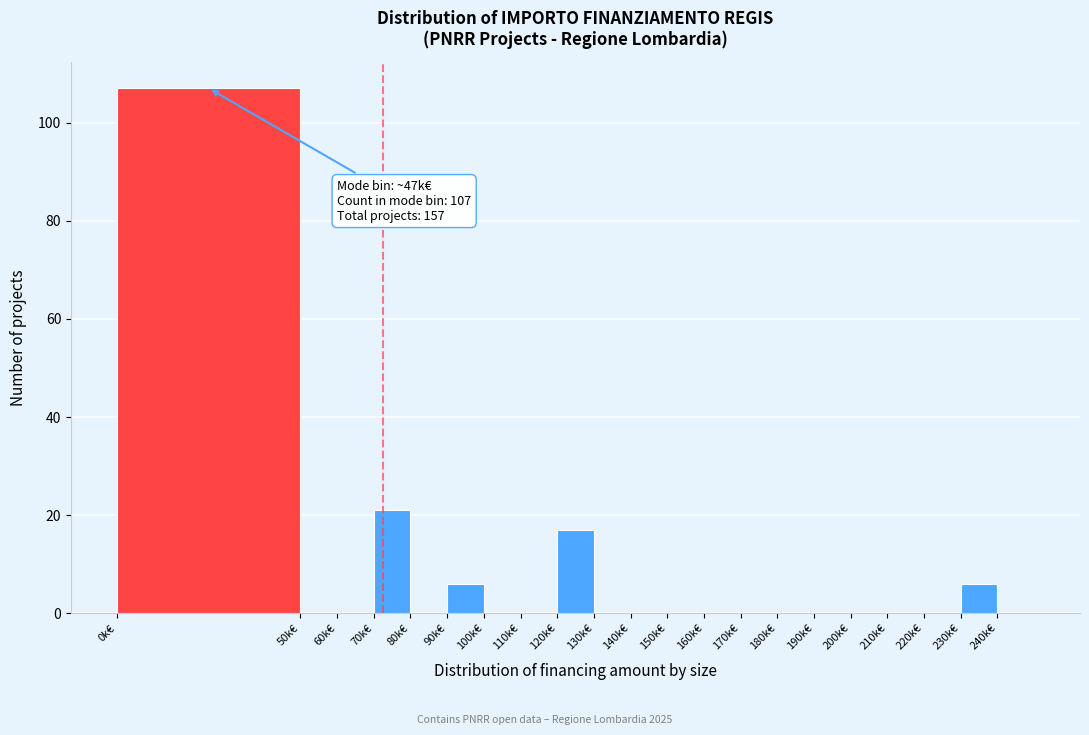

Which range on the x-axis has the tallest bar?

0 to 50